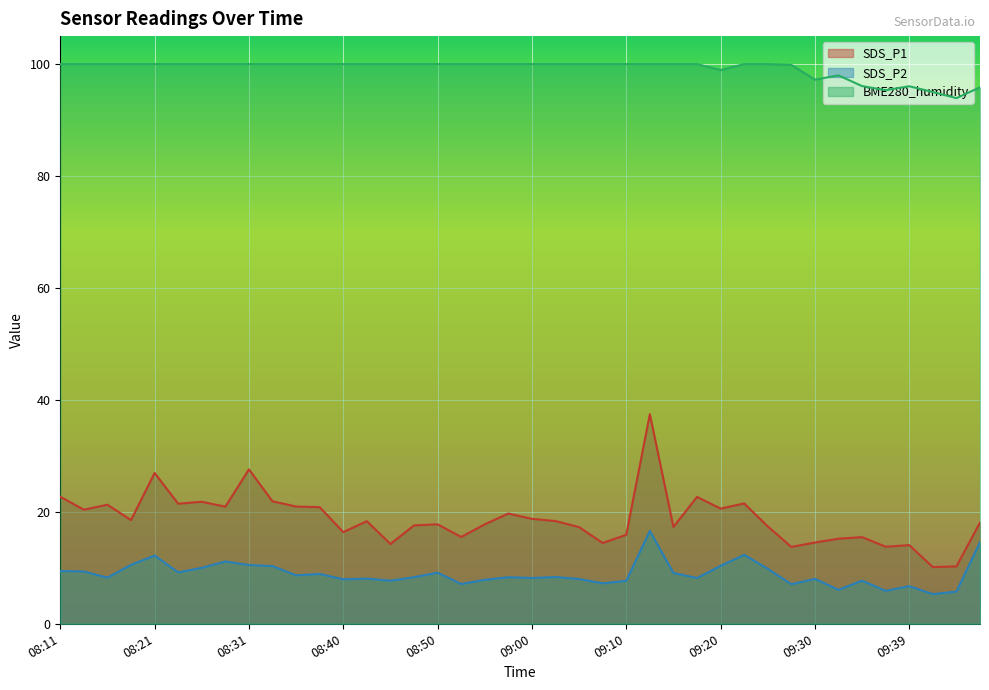

The BME280_humidity series shows 66.9 at 08:36. True or false?

False